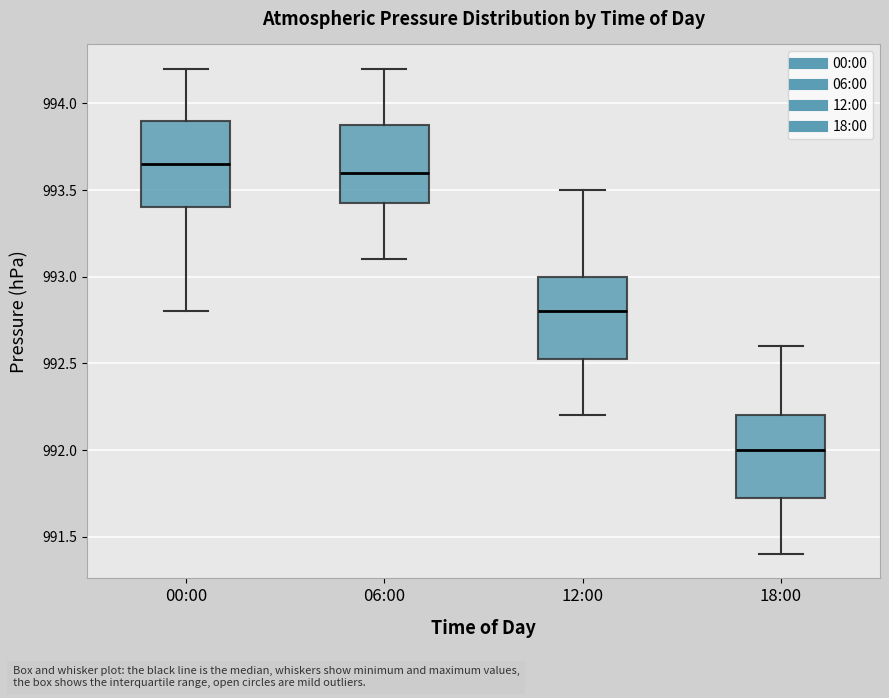

Reading left to right, transcribe this box plot: for each box, give where its median line is, the range the box spans, and where its two whiskers end, as read against the y-axis. The values are not printed on the chart, so give them approximately, as read against the axis.

00:00: median 993.65, box 993.40 to 993.90, whiskers 992.80 to 994.20
06:00: median 993.60, box 993.45 to 993.90, whiskers 993.10 to 994.20
12:00: median 992.80, box 992.55 to 993.00, whiskers 992.20 to 993.50
18:00: median 992.00, box 991.75 to 992.20, whiskers 991.40 to 992.60